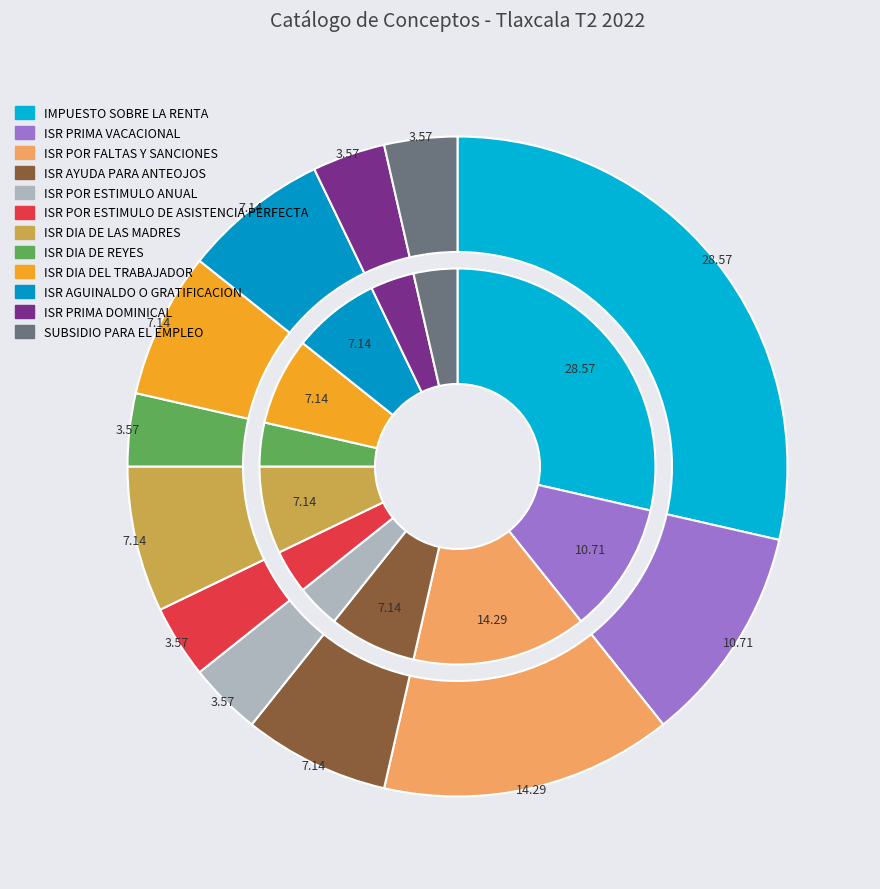

The ISR DIA DE LAS MADRES slice represents 7% of the pie. True or false?

True